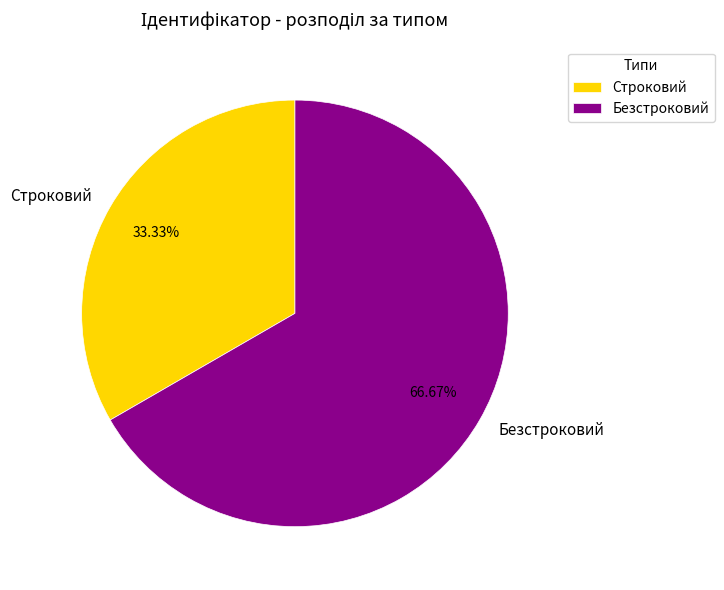

Between Строковий and Безстроковий, which is larger?

Безстроковий